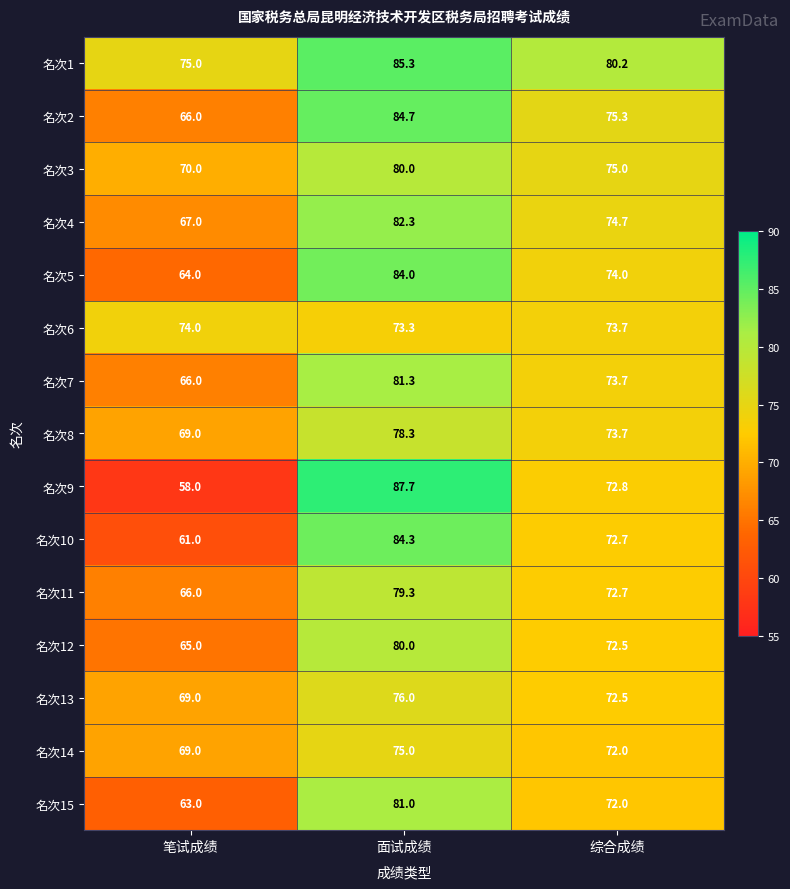

Count the number of data series in this chart.

15